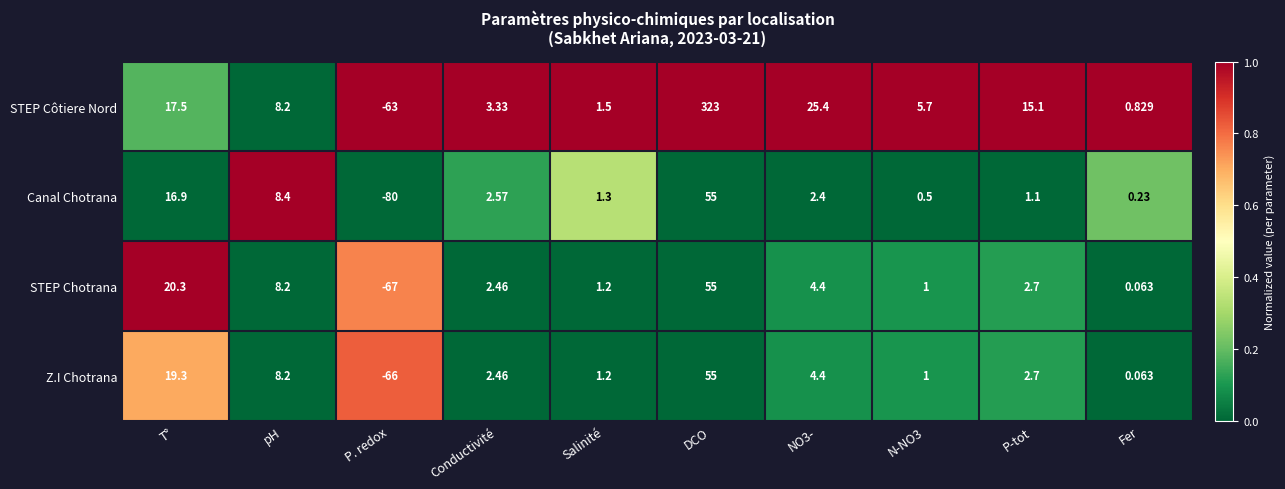

Is the value of STEP Chotrana at Fer greater than the value of Z.I Chotrana at DCO?

No